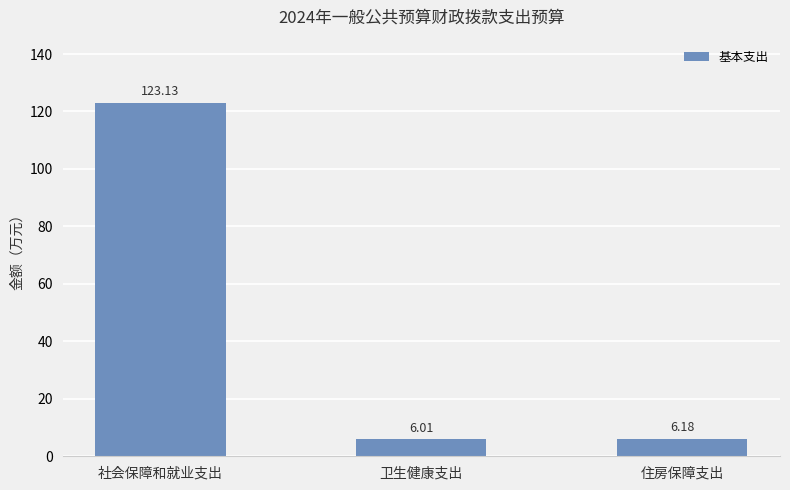

Which has a higher value, 社会保障和就业支出 or 卫生健康支出?

社会保障和就业支出